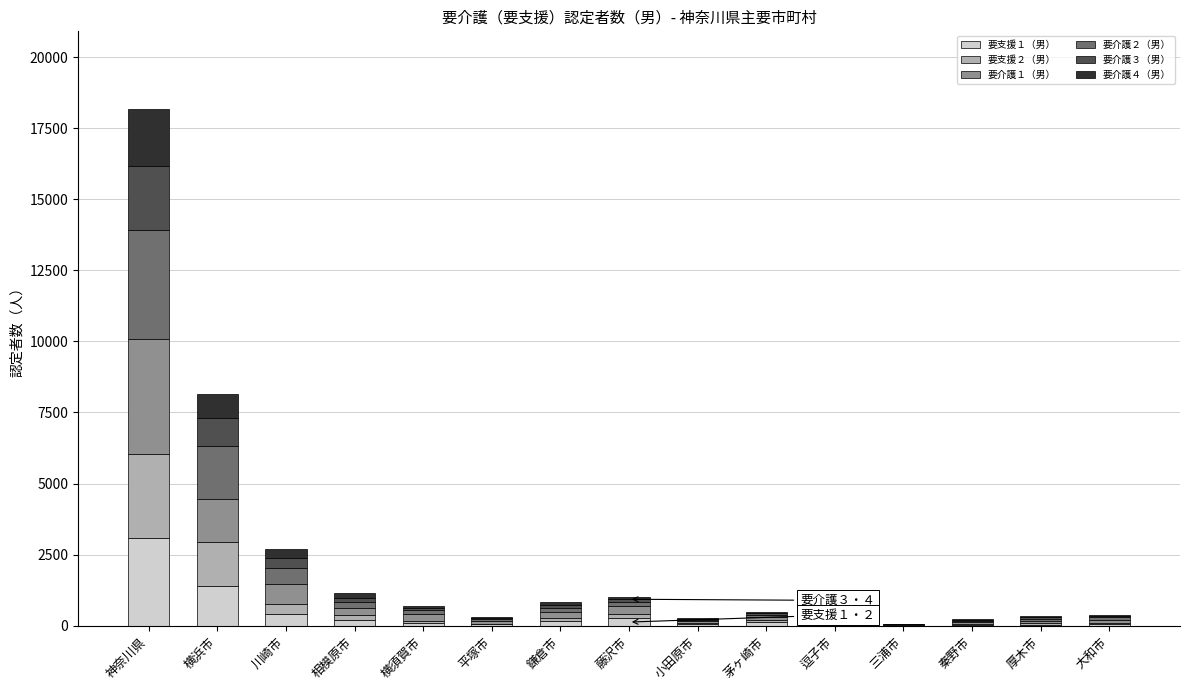

What are all the series names shown in the legend?

要支援１（男）, 要支援２（男）, 要介護１（男）, 要介護２（男）, 要介護３（男）, 要介護４（男）